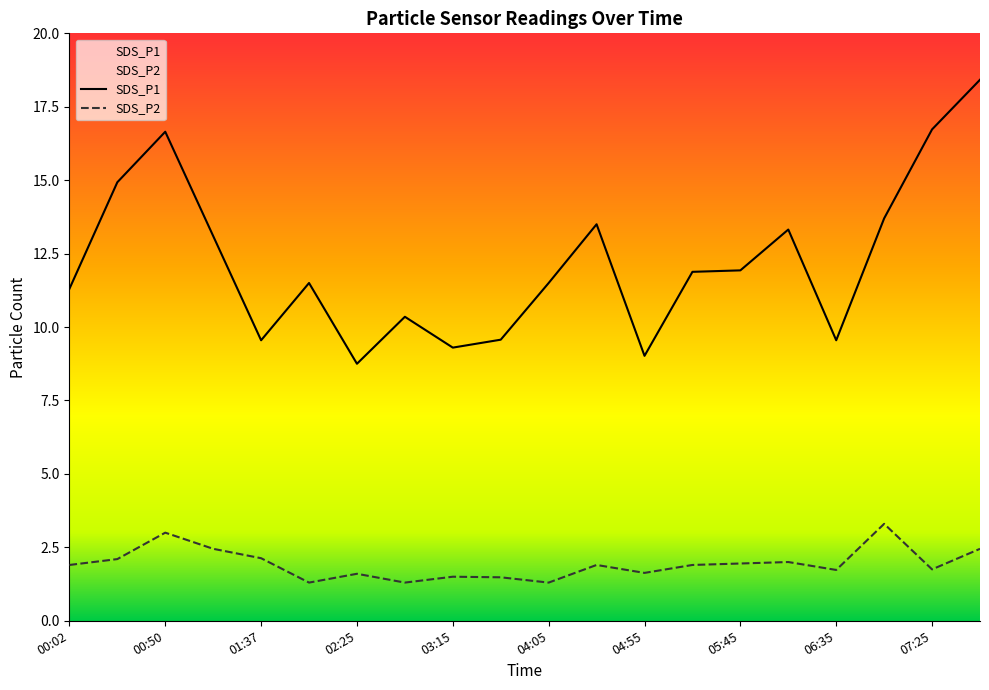

What is the minimum value shown in the chart?

1.3